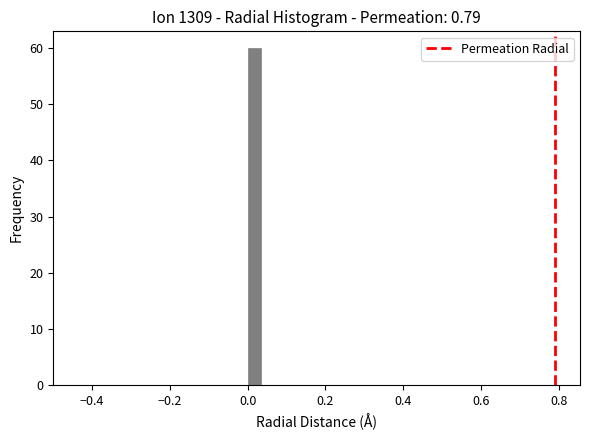

Read against the x-axis, roughly where is the centre of the tallest bar?

0.02